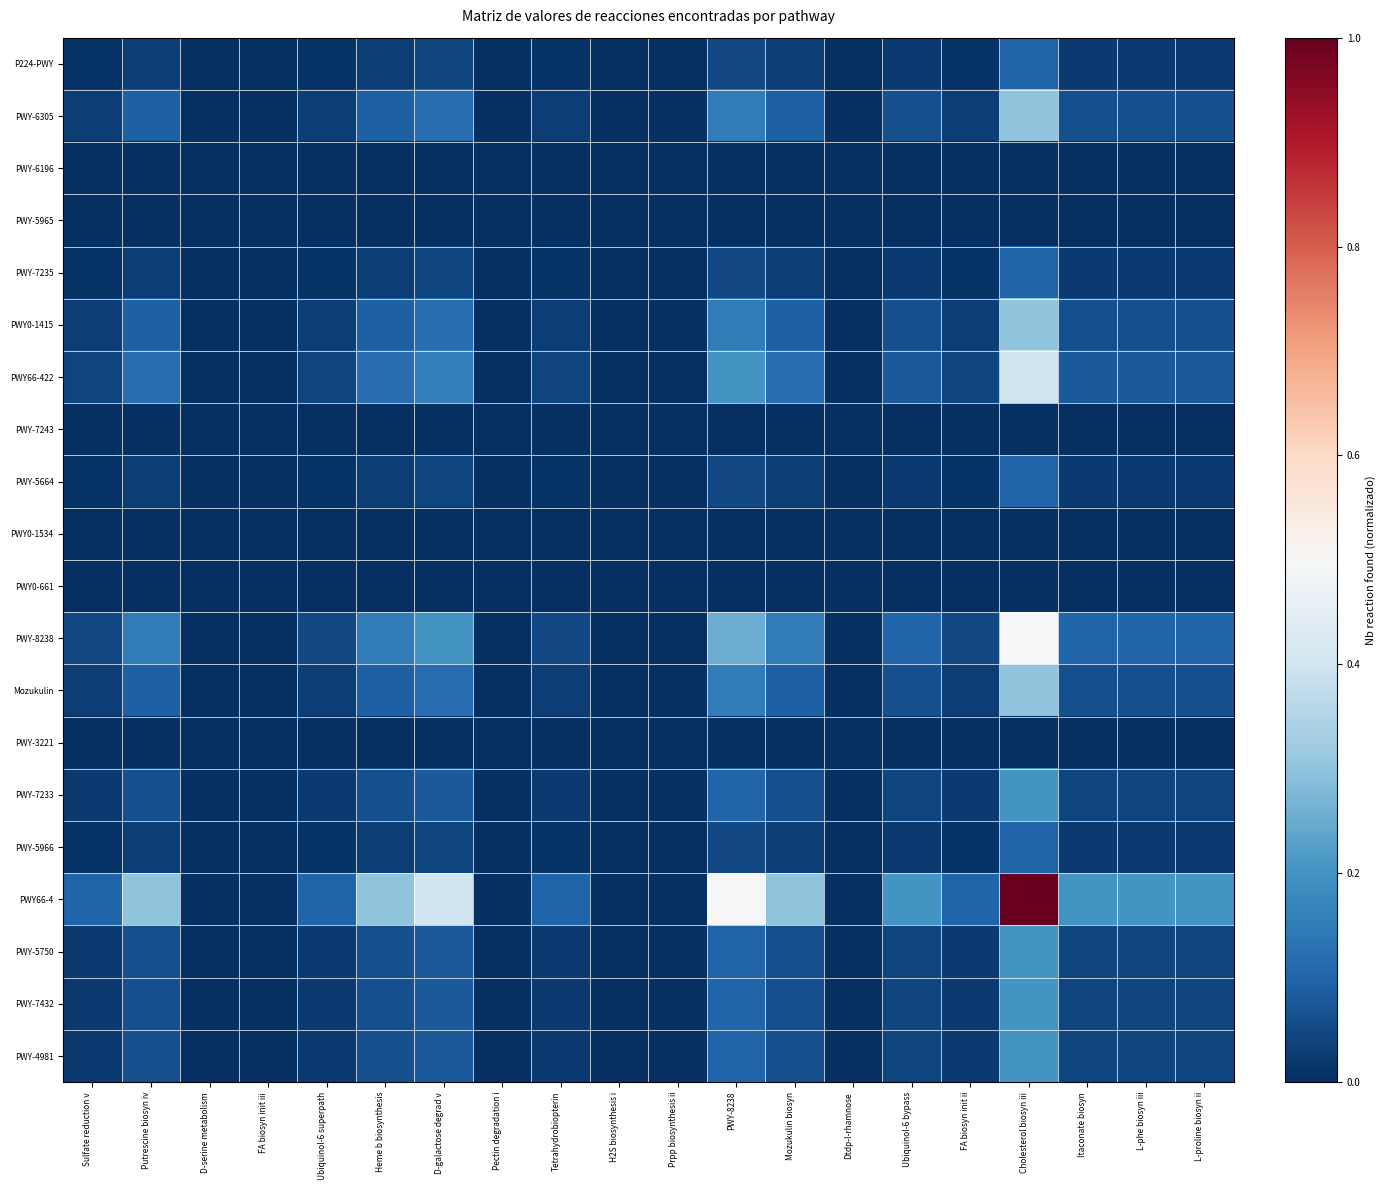

How many categories are shown in the chart?

20